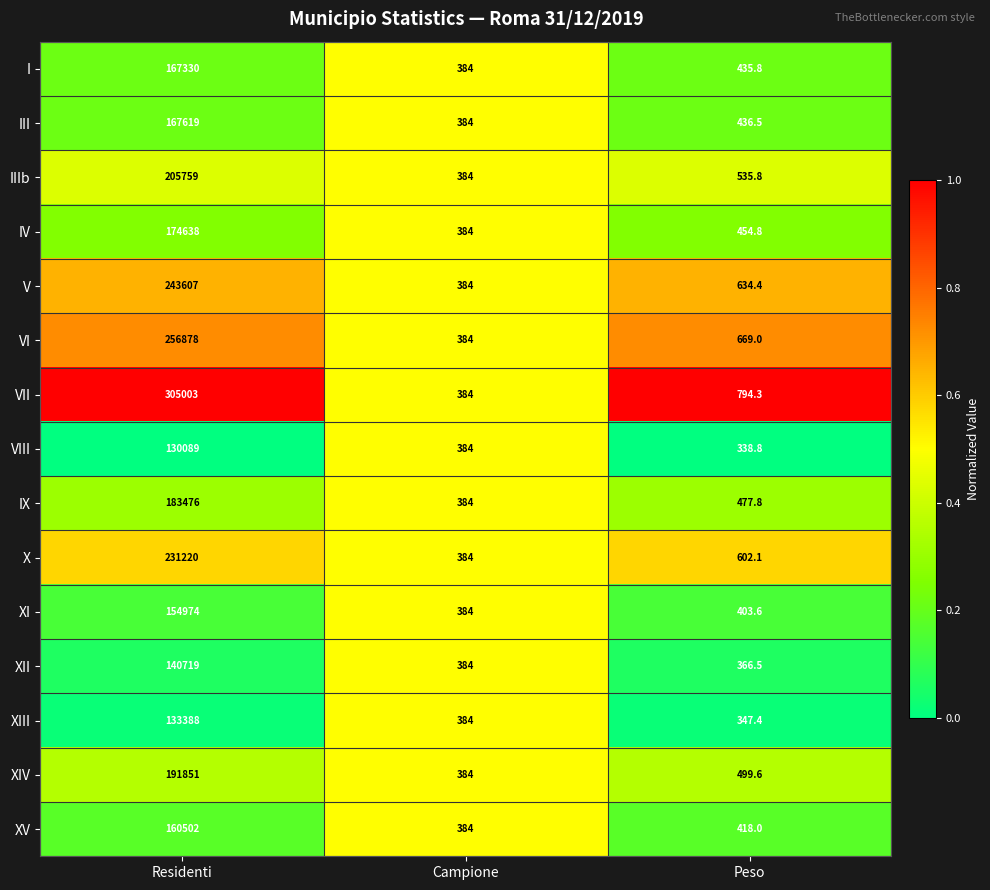

Is it true that VIII equals 58384.6 at Residenti?

False